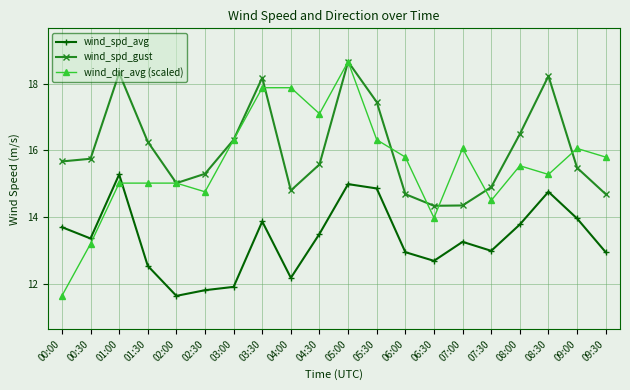

What are all the series names shown in the legend?

wind_spd_avg, wind_spd_gust, wind_dir_avg (scaled)